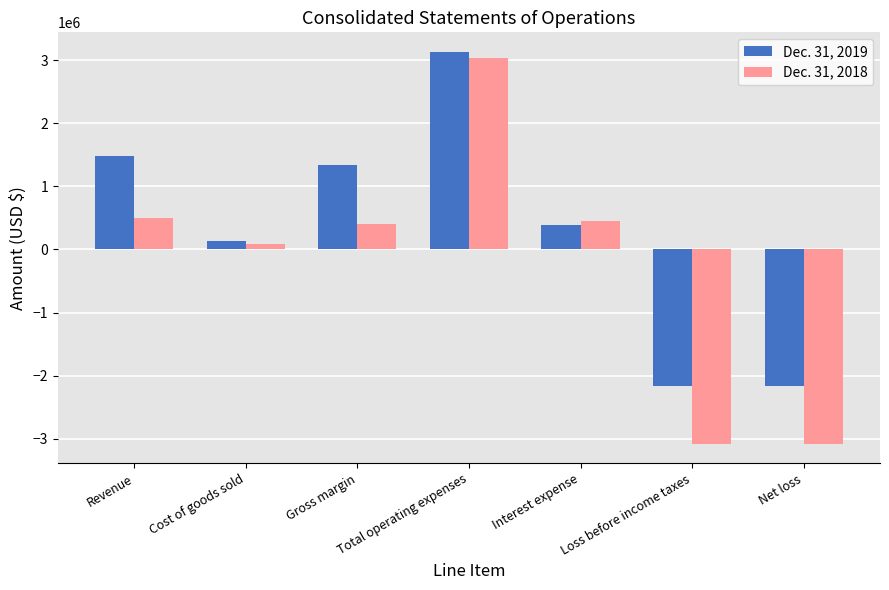

What is the difference between the Dec. 31, 2018 values at Net loss and Total operating expenses?

6114159